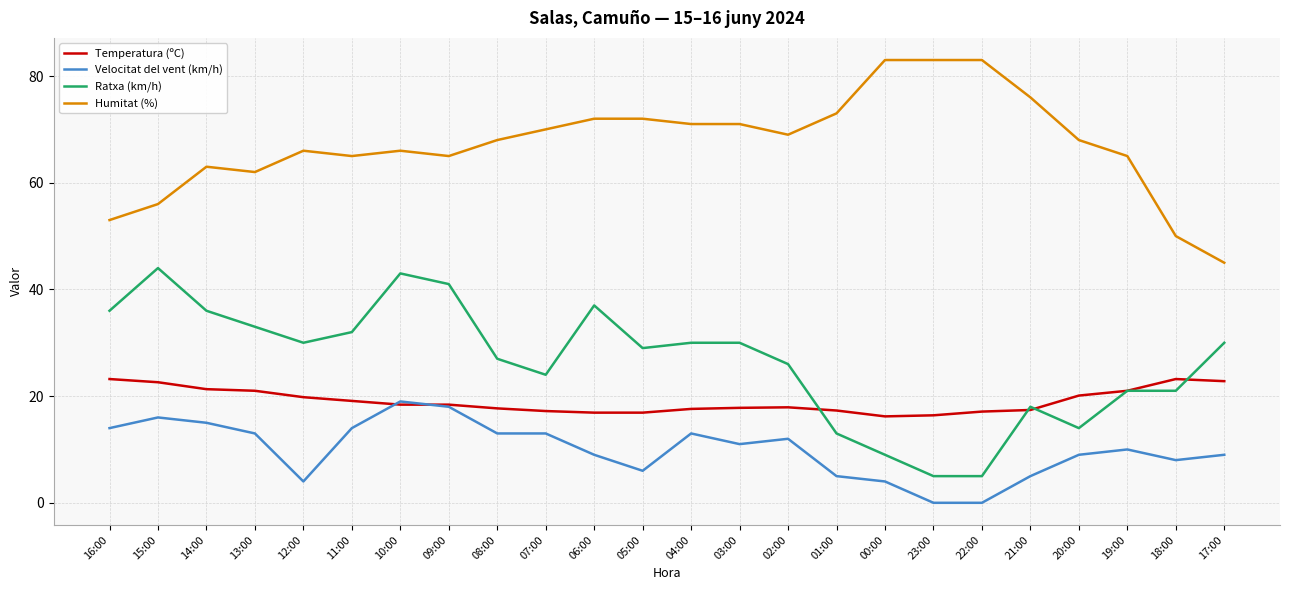

What is the lowest value of the Temperatura (ºC) series?

16.2